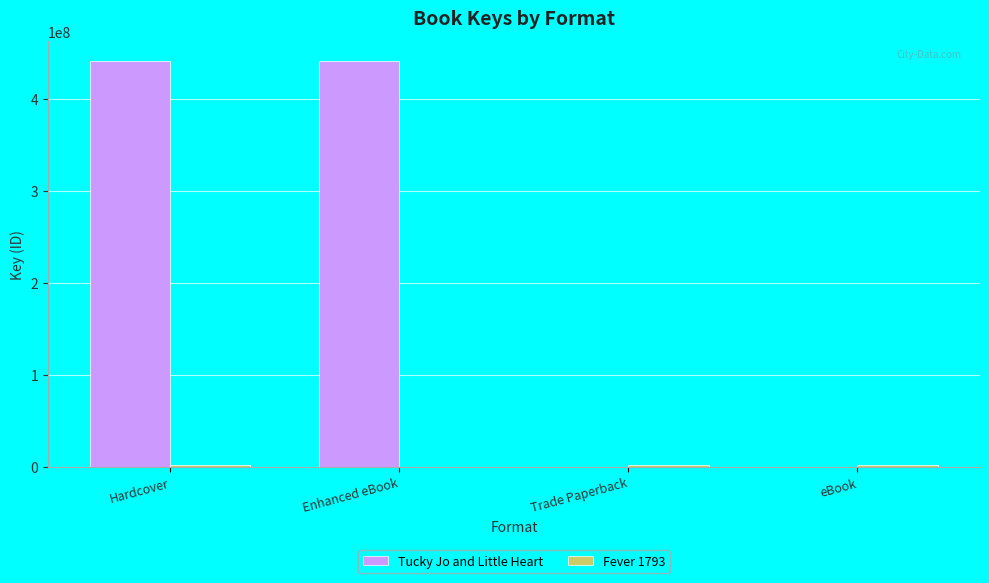

Between Enhanced eBook and eBook, which series saw the biggest shift?

Tucky Jo and Little Heart